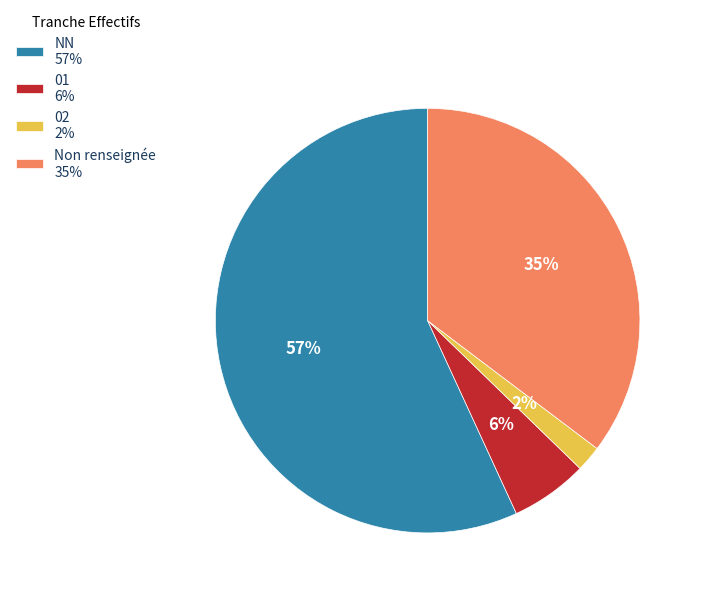

Which slice represents more than half of the pie?

NN 57%